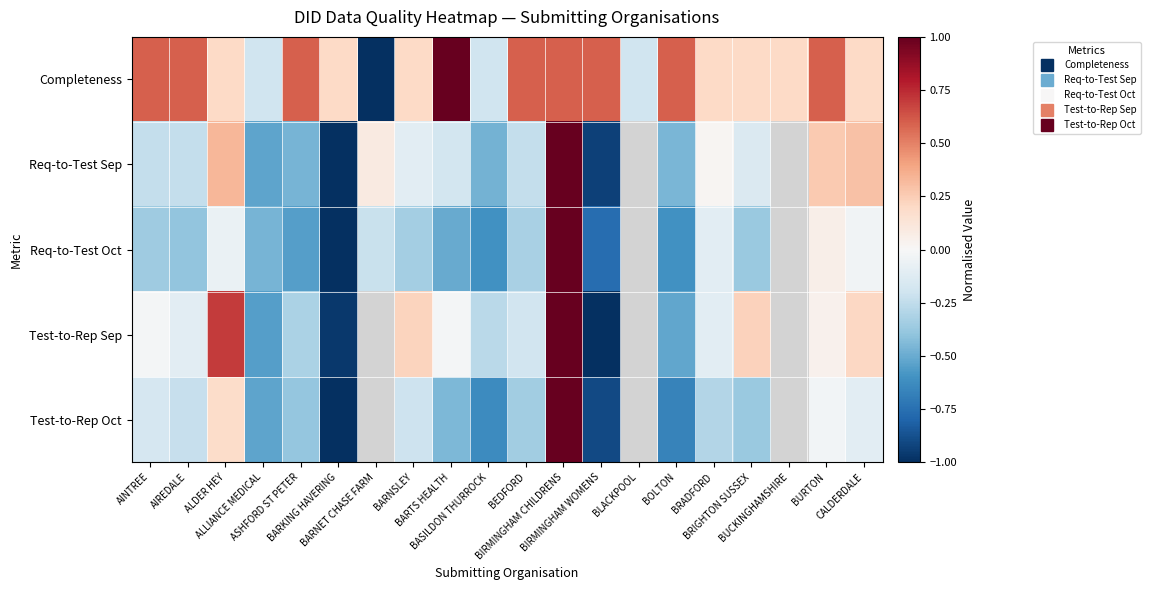

True or false: Req-to-Test Sep has a value of -1.0 at BARKING HAVERING.

True